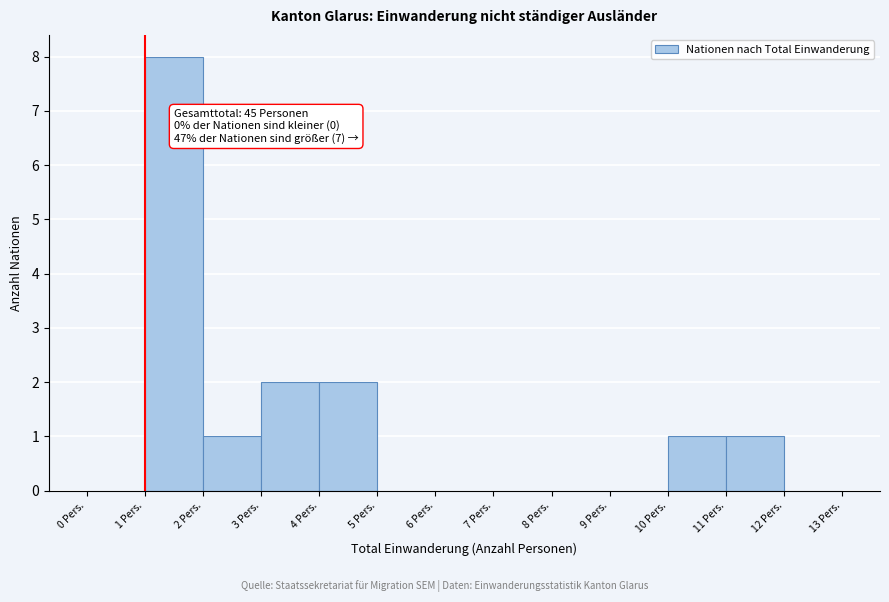

Which range on the x-axis has the tallest bar?

1 to 2